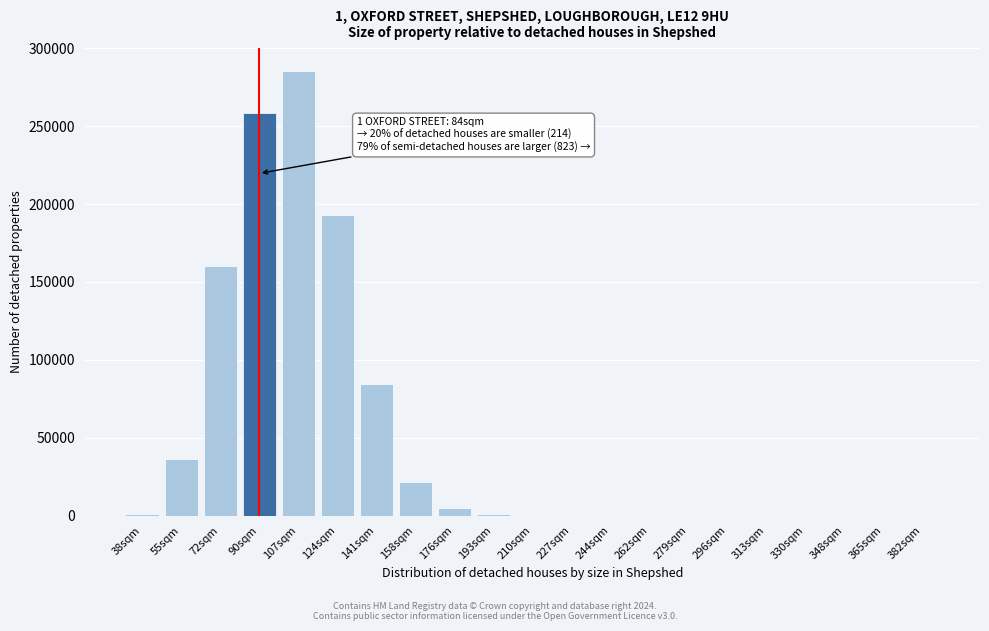

What is the sum of all values?

1046978